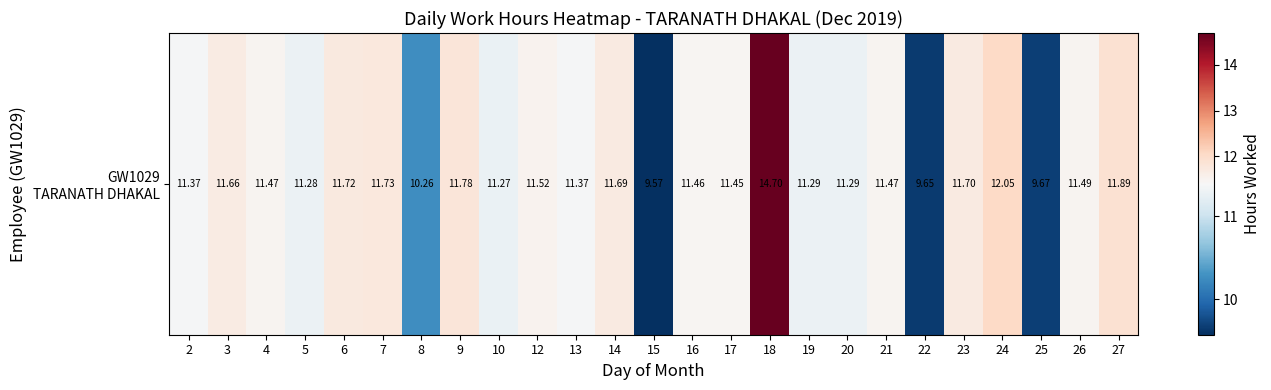

Rank the categories by value from highest to lowest.

18, 24, 27, 9, 7, 6, 23, 14, 3, 12, 26, 4, 21, 16, 17, 2, 13, 19, 20, 5, 10, 8, 25, 22, 15